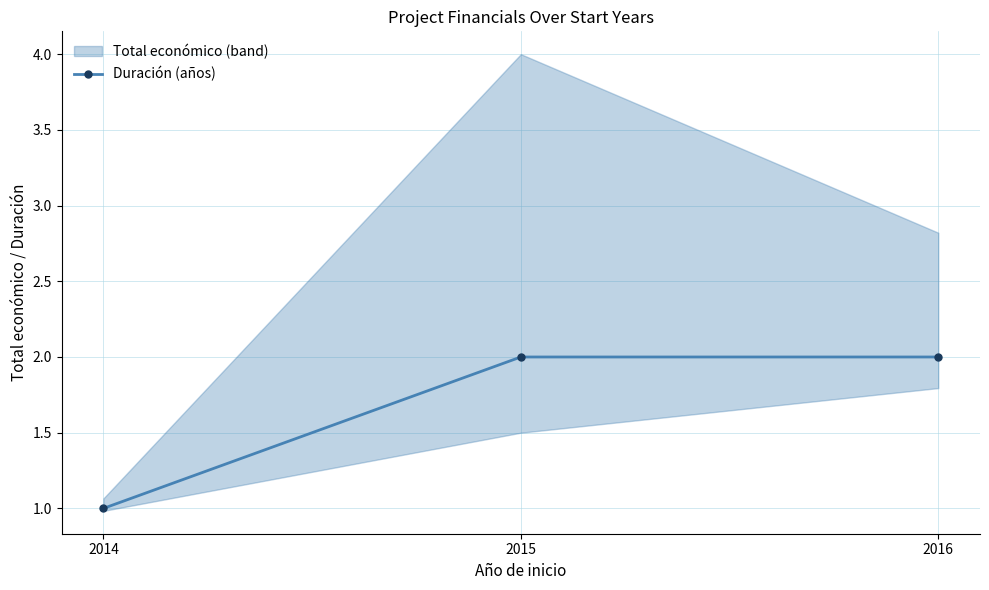

Reading left to right, what are all the values shown in this chart?

1	2	2